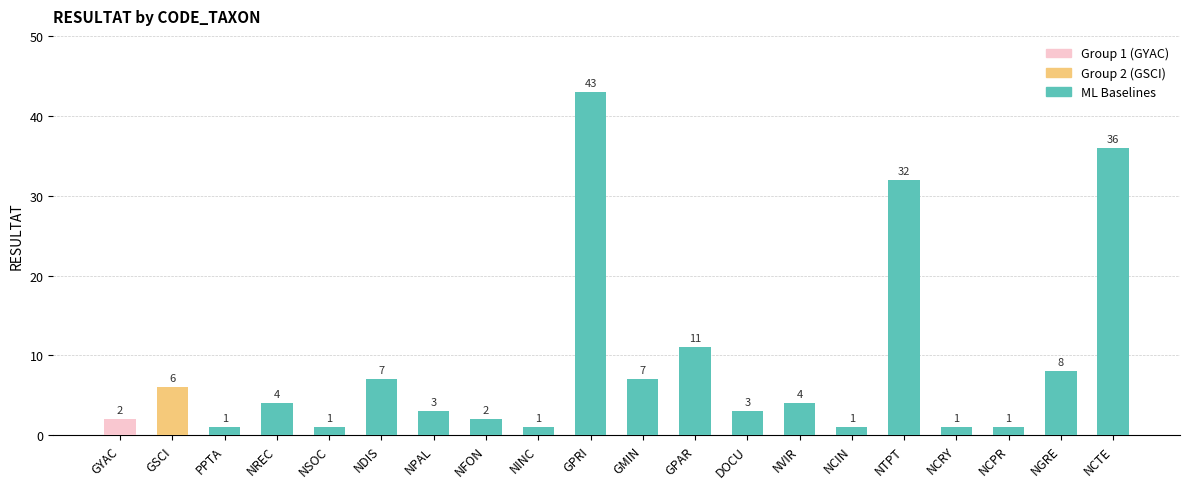

The chart shows a value of 1 at NPAL. True or false?

False